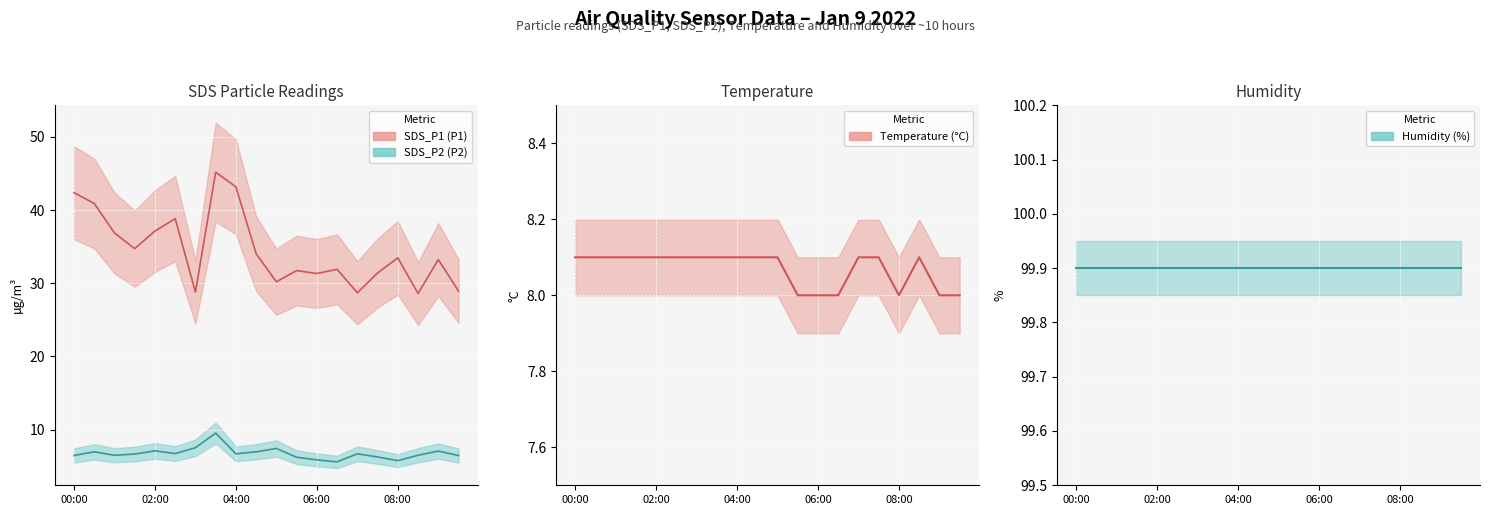

What is the sum of the Humidity line values at 9 and 18?

199.8